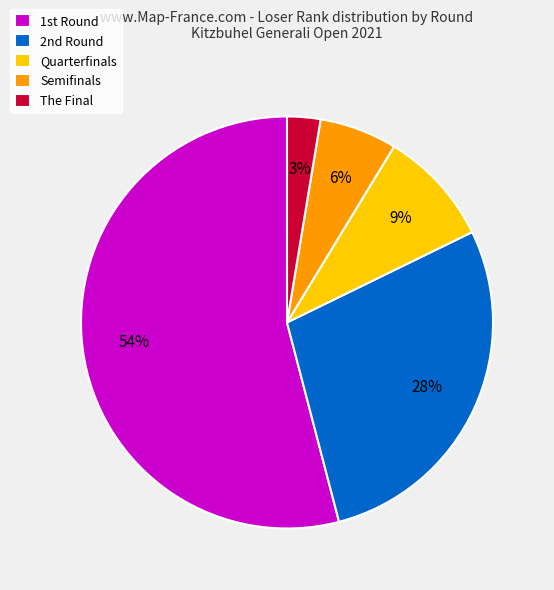

Rank the categories by value from lowest to highest.

The Final, Semifinals, Quarterfinals, 2nd Round, 1st Round